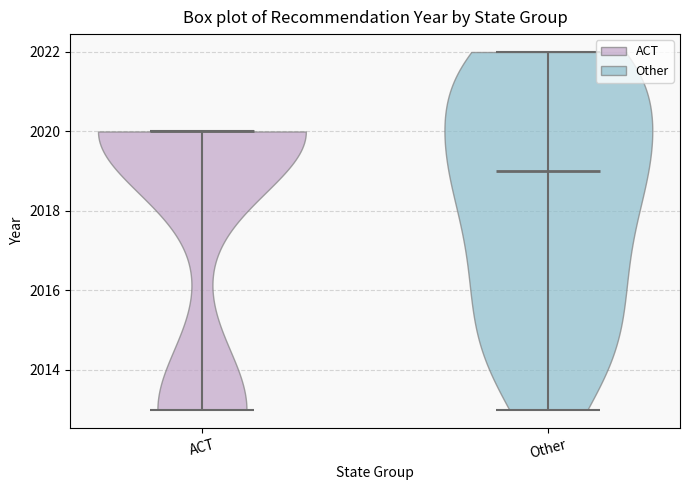

Which violin has the highest median line?

ACT